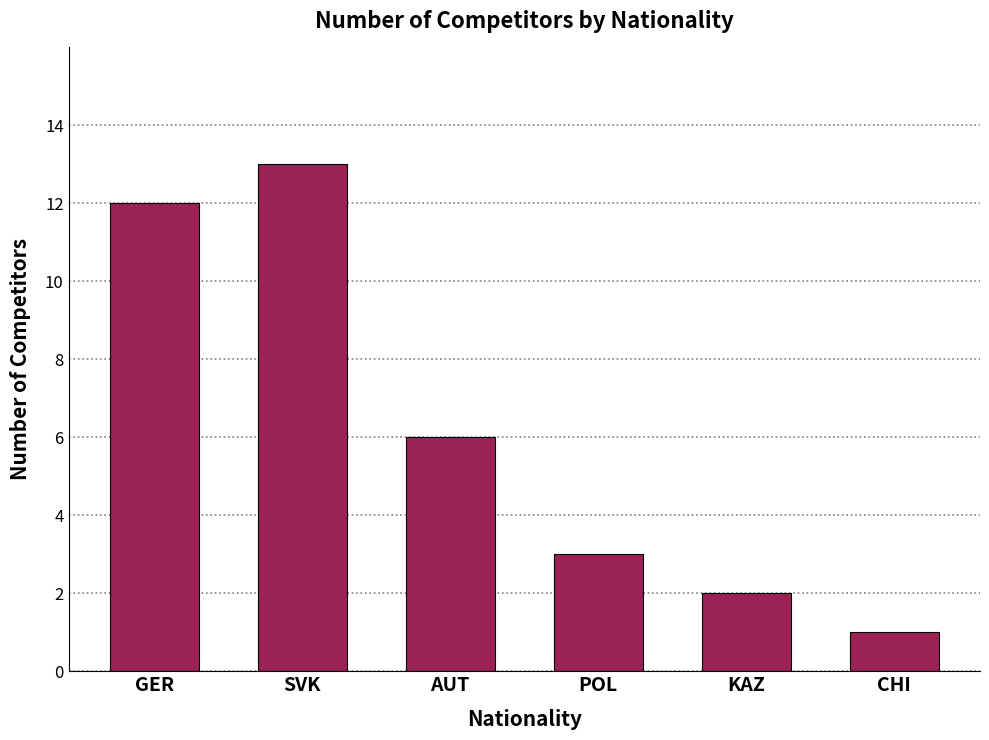

List the labels in order of value, largest first.

SVK, GER, AUT, POL, KAZ, CHI